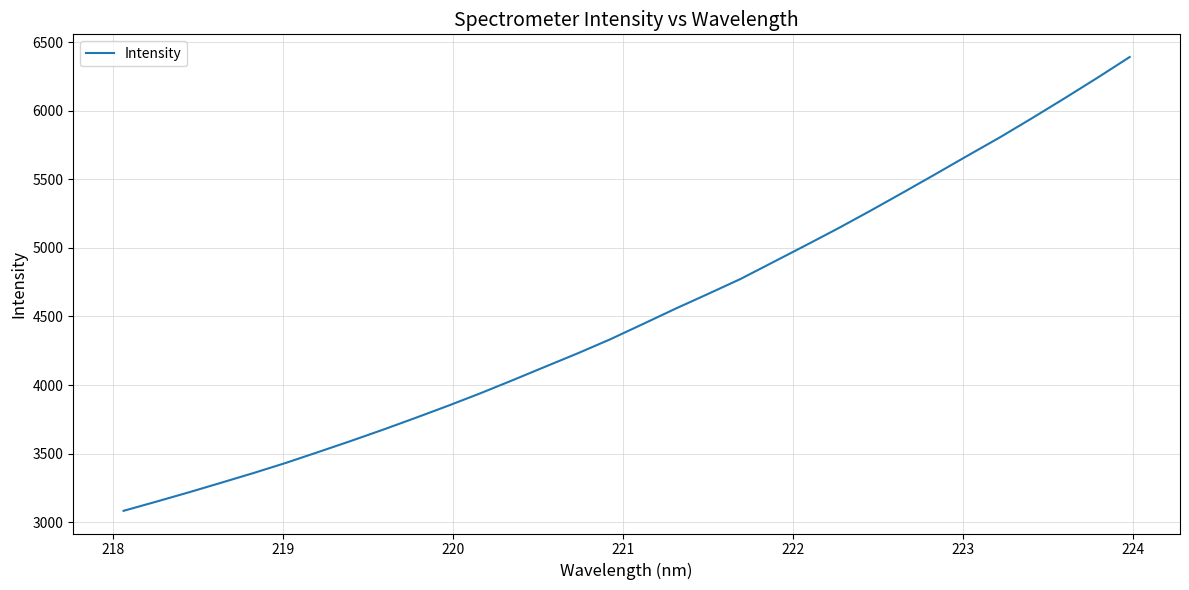

How many lines are shown in the chart?

1